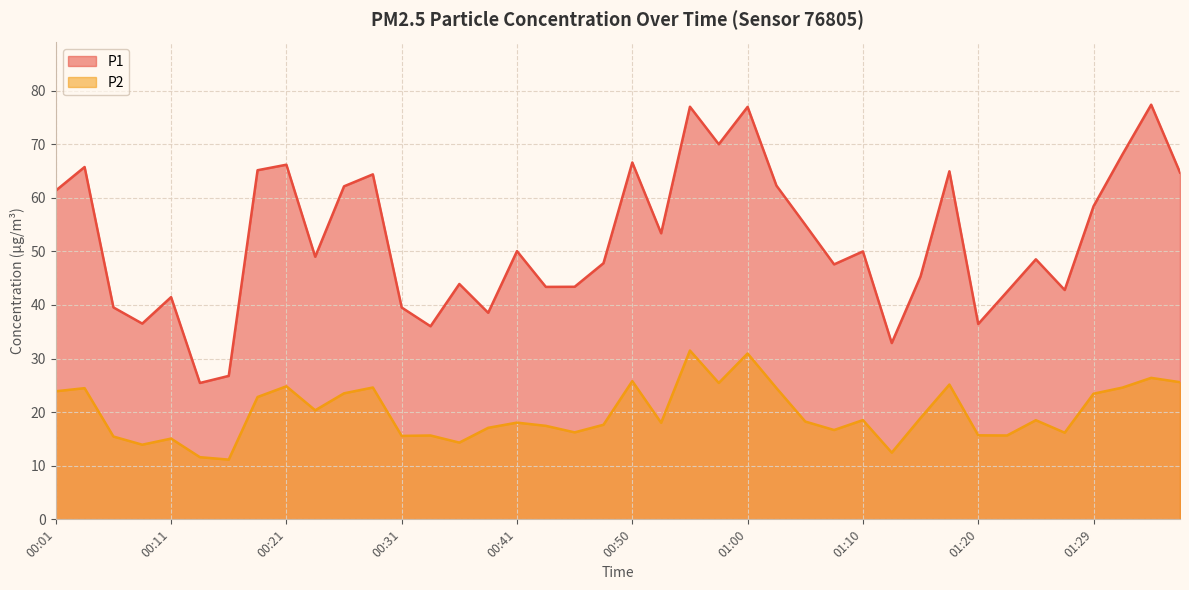

What is the difference between the P1 values at 00:11 and 01:05?

13.5